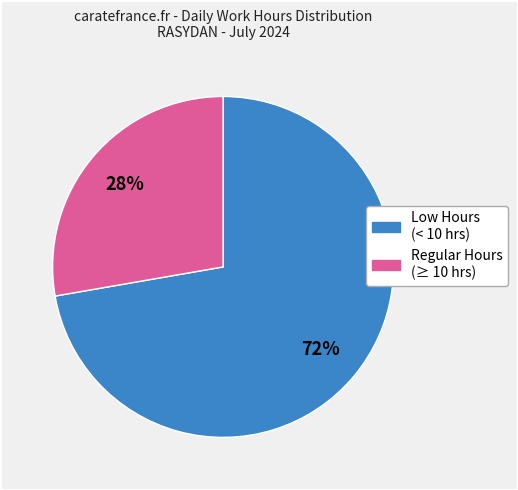

Does any single category account for the majority?

Yes